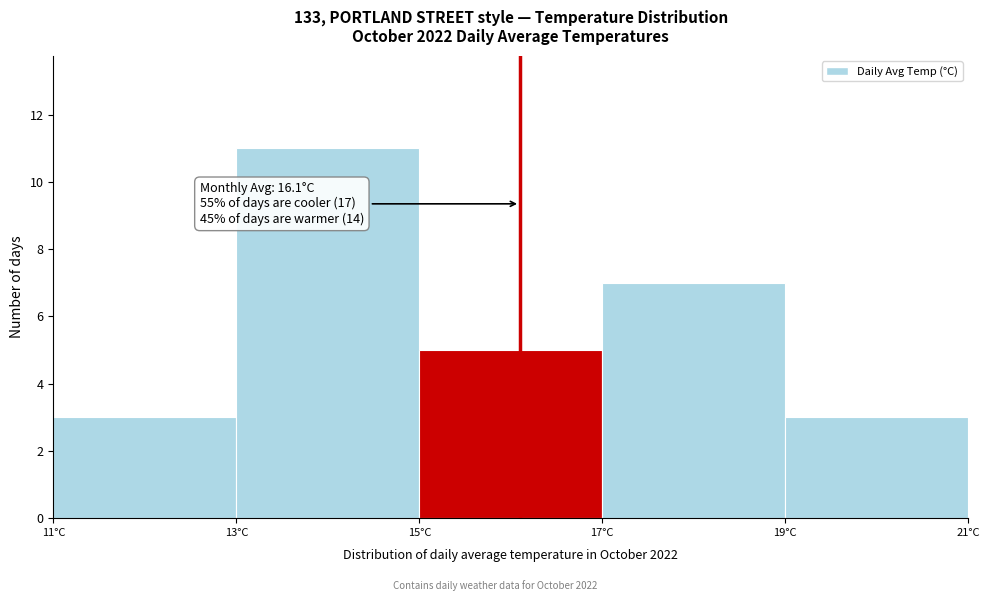

Which range on the x-axis has the tallest bar?

13 to 15